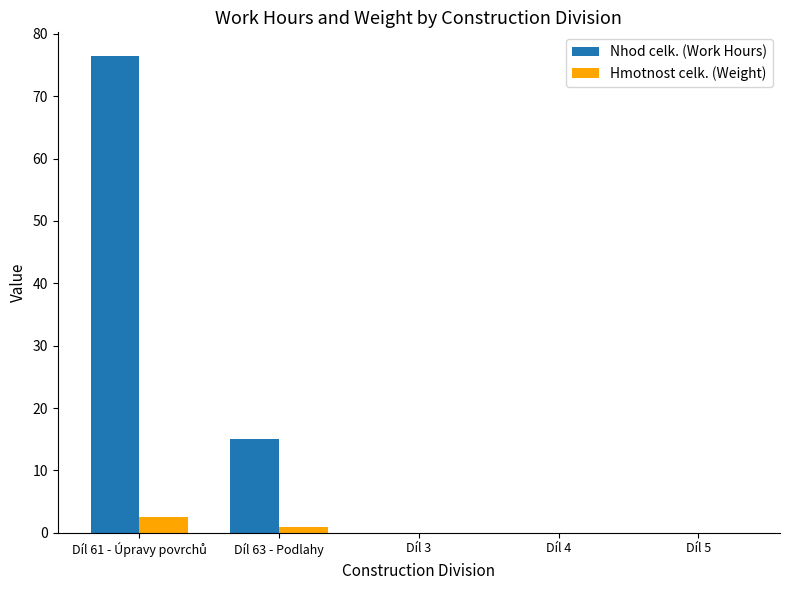

What is the greatest value displayed?

76.4